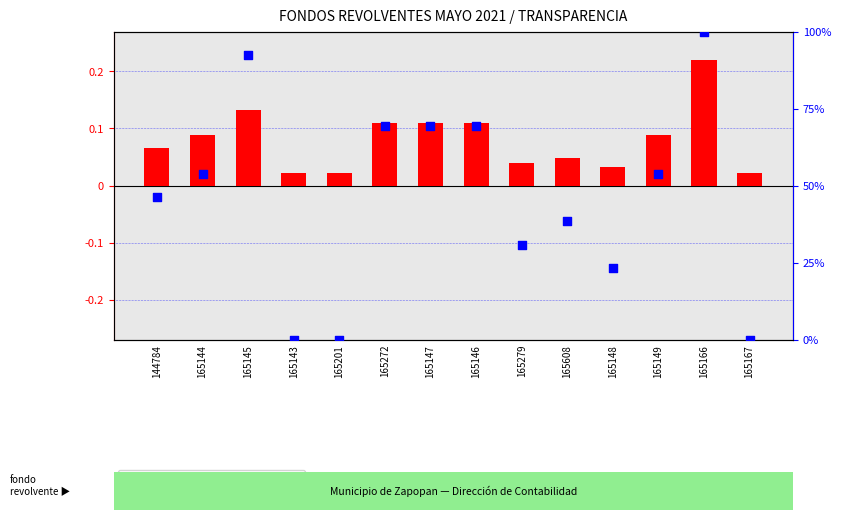

At how many categories does at least one series exceed 50?

7